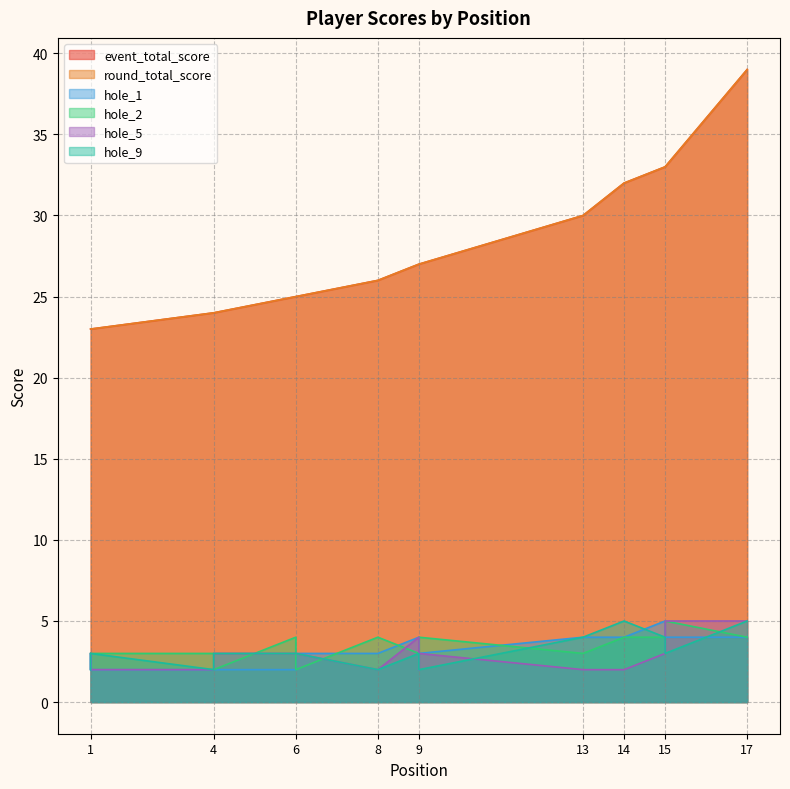

Rank the series by their maximum value, from lowest to highest.

hole_1, hole_2, hole_5, hole_9, event_total_score, round_total_score